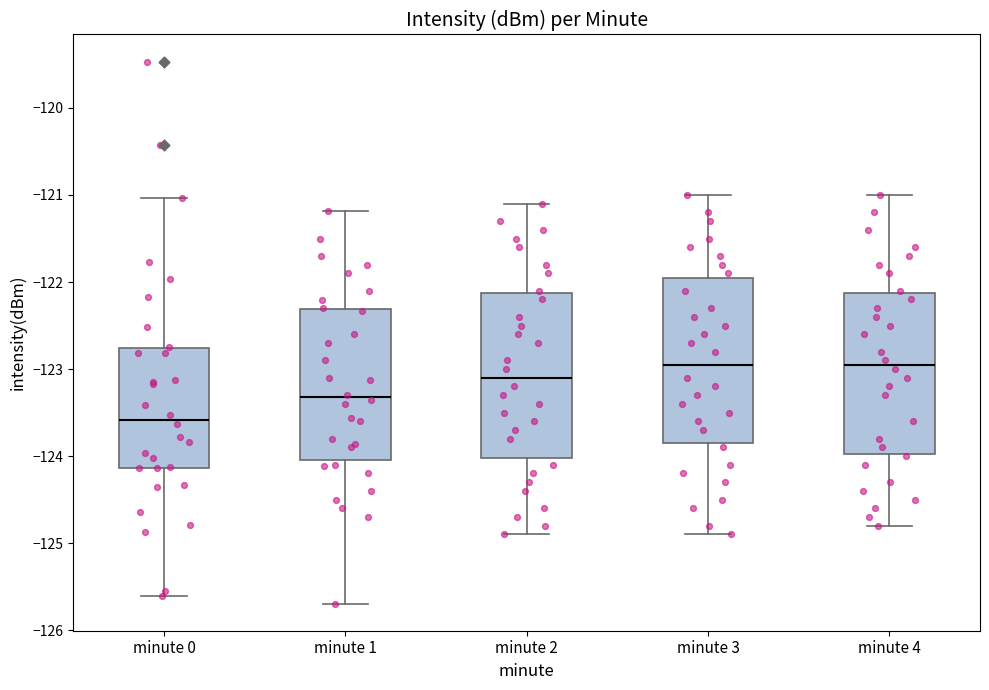

Reading left to right, transcribe this box plot: for each box, give where its median line is, the range the box spans, and where its two whiskers end, as read against the y-axis. The values are not printed on the chart, so give them approximately, as read against the axis.

minute 0: median -123.6, box -124.1 to -122.8, whiskers -125.6 to -121.0
minute 1: median -123.3, box -124.0 to -122.3, whiskers -125.7 to -121.2
minute 2: median -123.1, box -124.0 to -122.1, whiskers -124.9 to -121.1
minute 3: median -122.9, box -123.8 to -121.9, whiskers -124.9 to -121.0
minute 4: median -122.9, box -124.0 to -122.1, whiskers -124.8 to -121.0